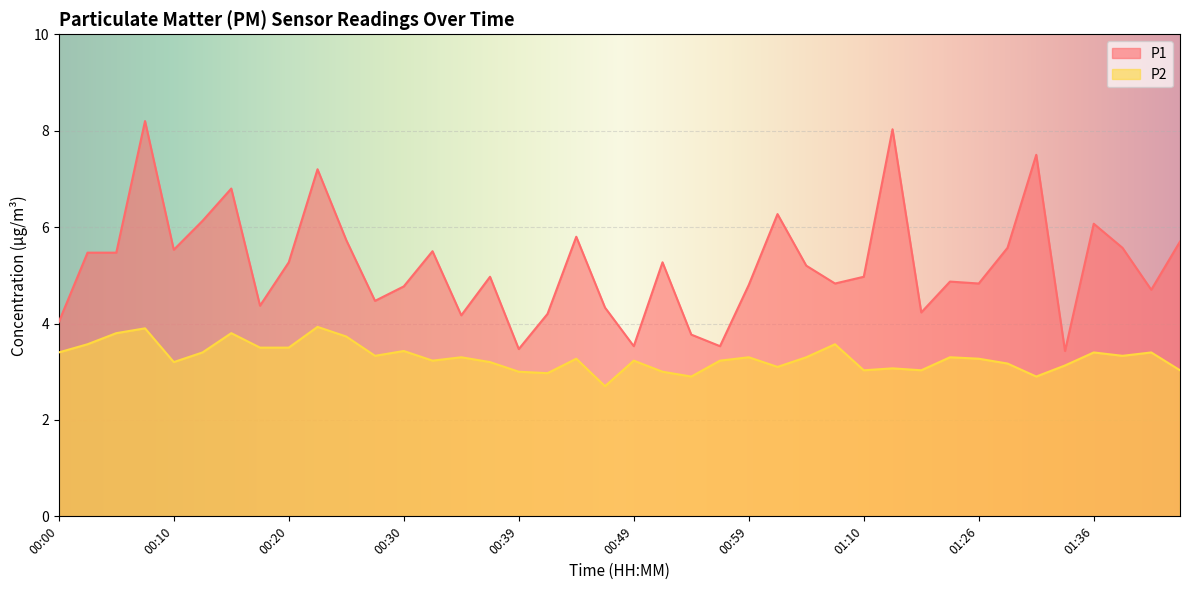

What is the sum of all P2 values?

131.8